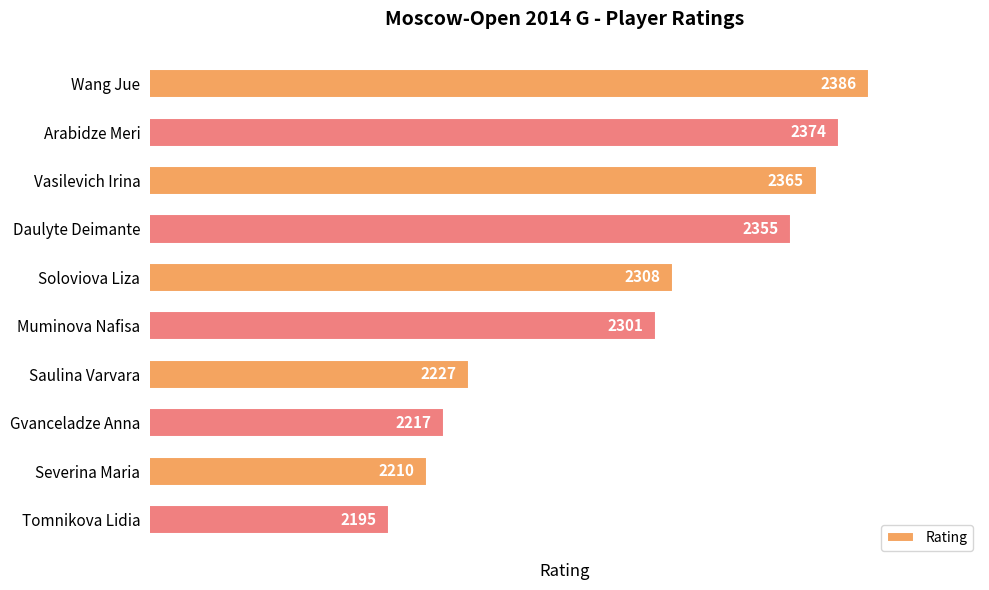

Count the number of data series in this chart.

1